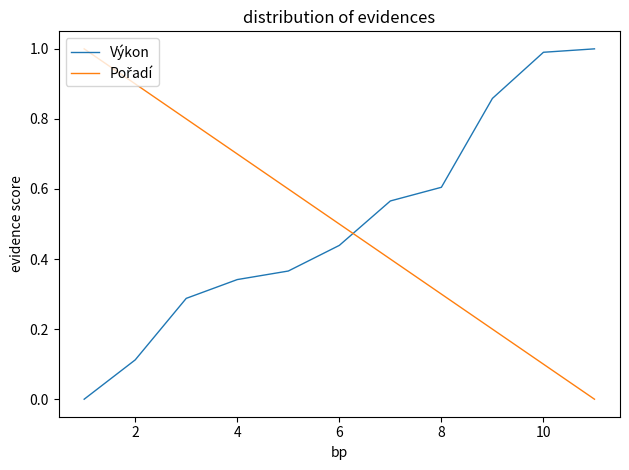

Does the chart have visible grid lines?

No